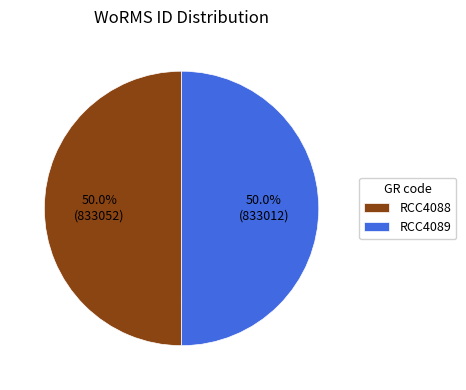

Is the sum of RCC4089 and RCC4088 greater than half?

Yes